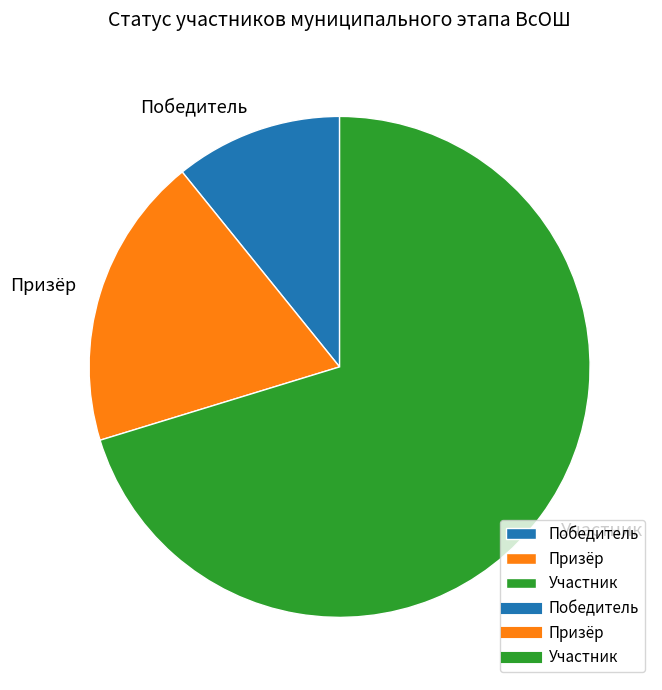

Rank the categories by value from lowest to highest.

Победитель, Призёр, Участник